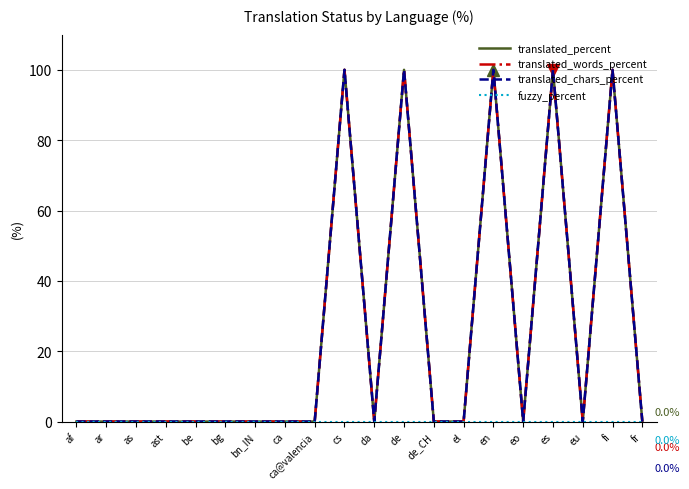

Rank the series by their maximum value, from highest to lowest.

translated_percent, translated_words_percent, translated_chars_percent, fuzzy_percent